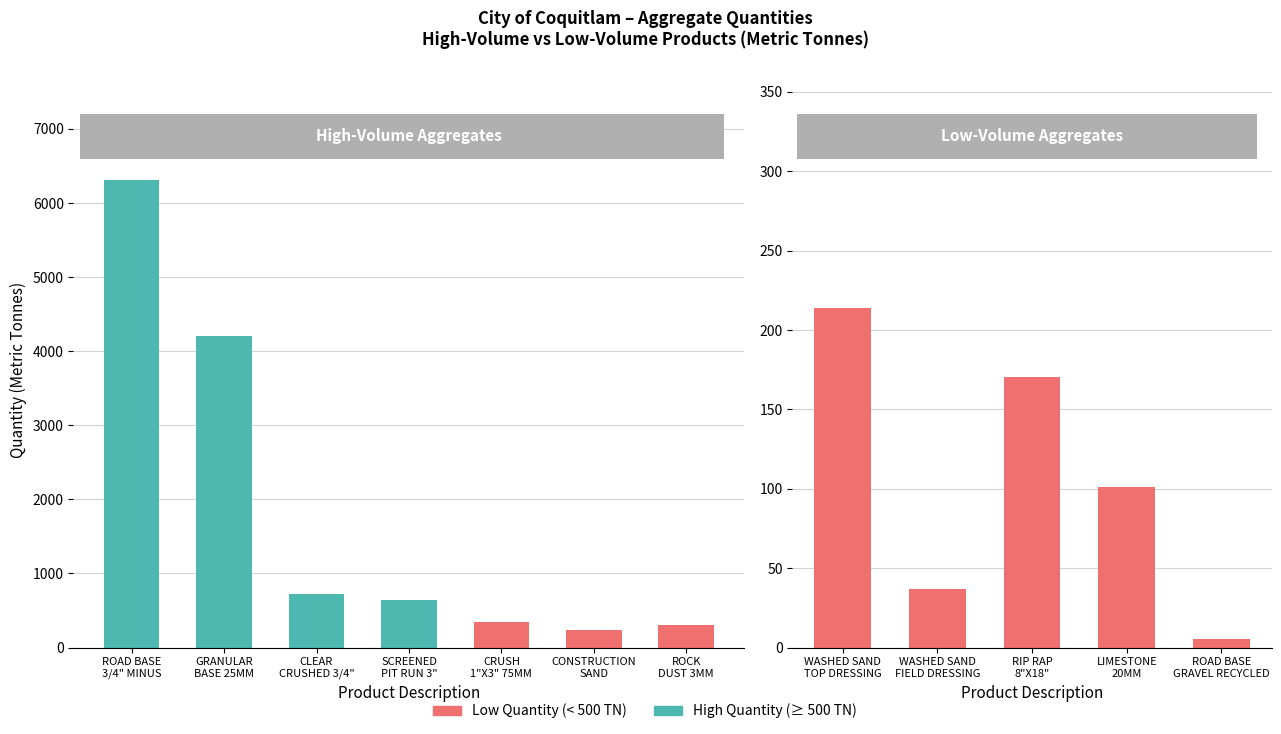

Is the value of Low Quantity (< 500 TN) at 0 greater than the value of High Quantity (>= 500 TN) at 0?

No